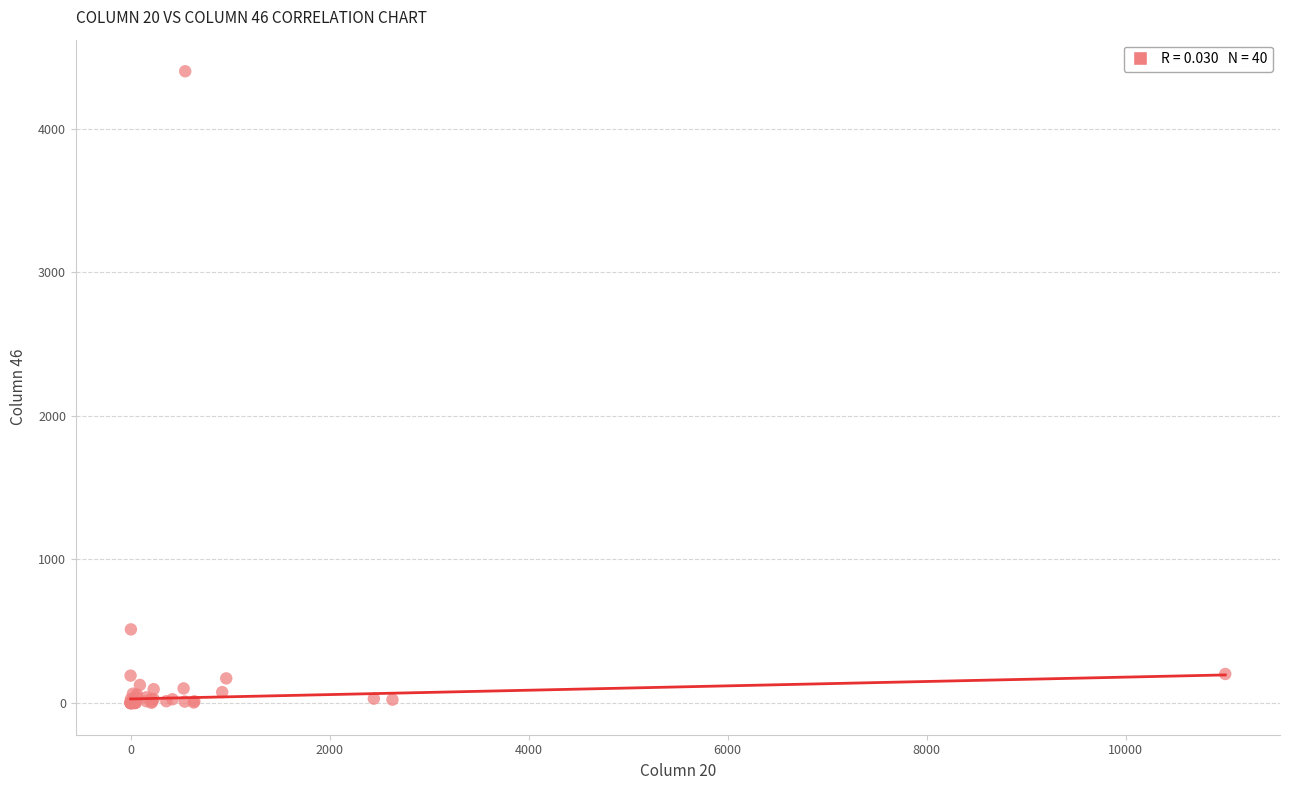

What Y value in the scatter plot is closest to 2199?

513.4